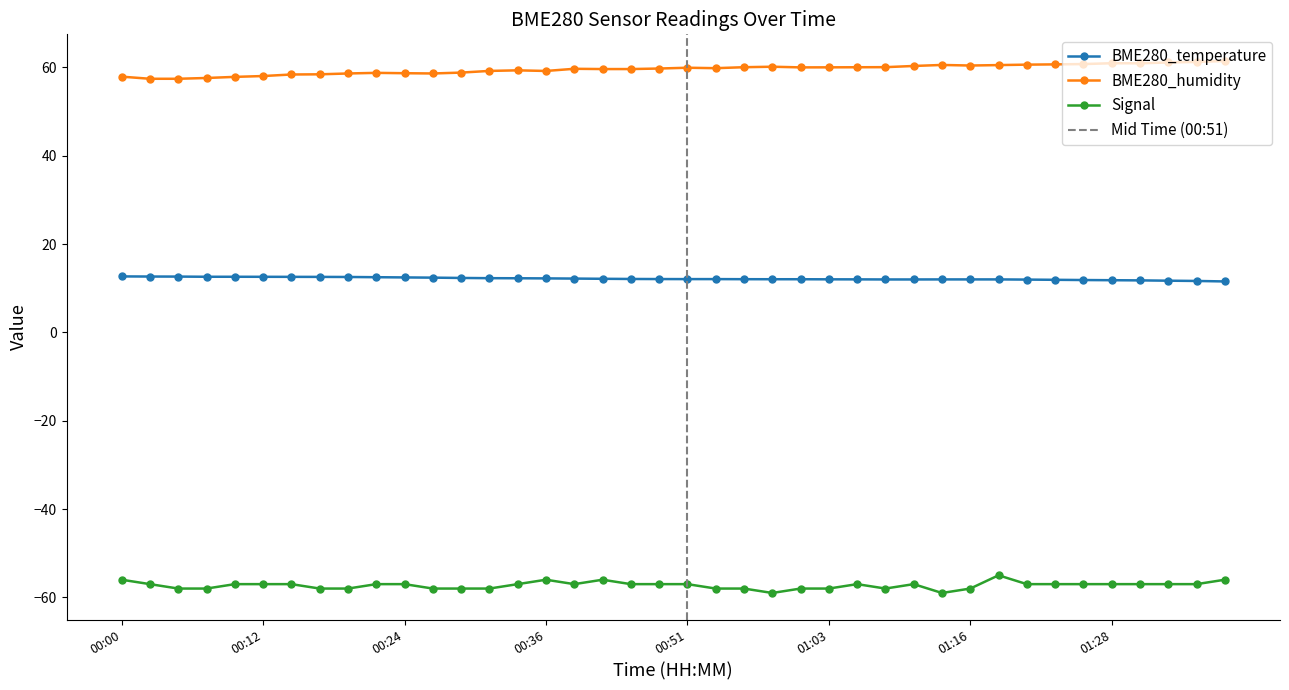

True or false: BME280_temperature and BME280_humidity intersect in this chart.

False